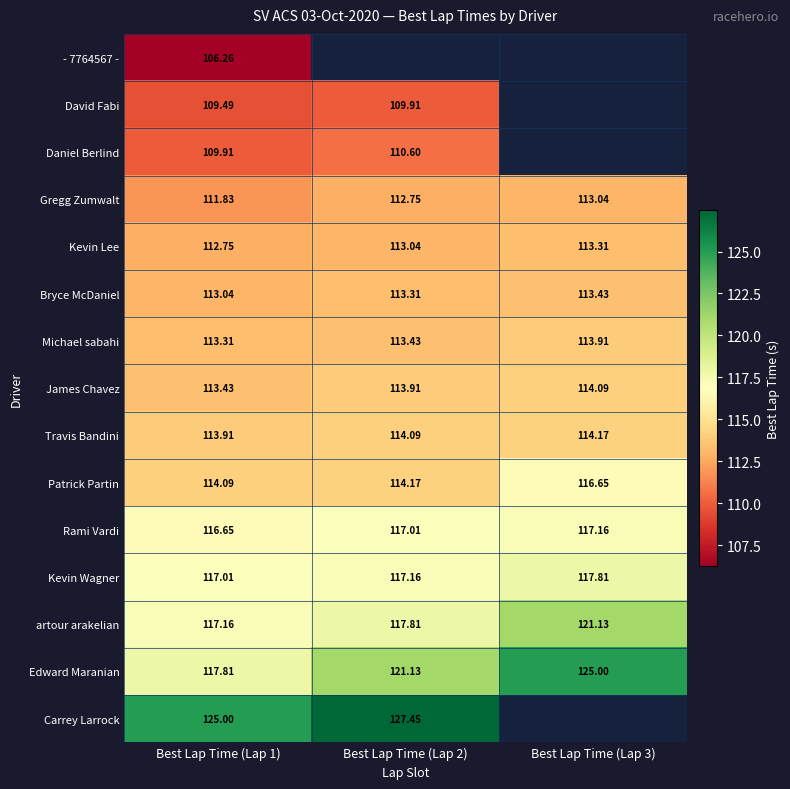

True or false: Bryce McDaniel has a value of 54.8 at Best Lap Time (Lap 1).

False